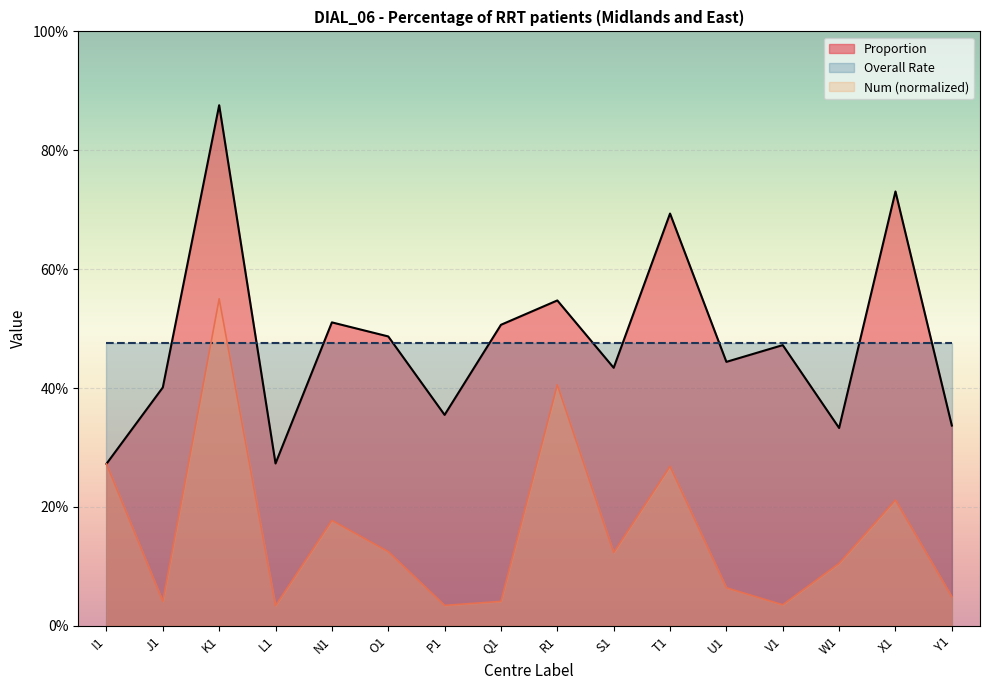

Where is the first local minimum for Num?

J1